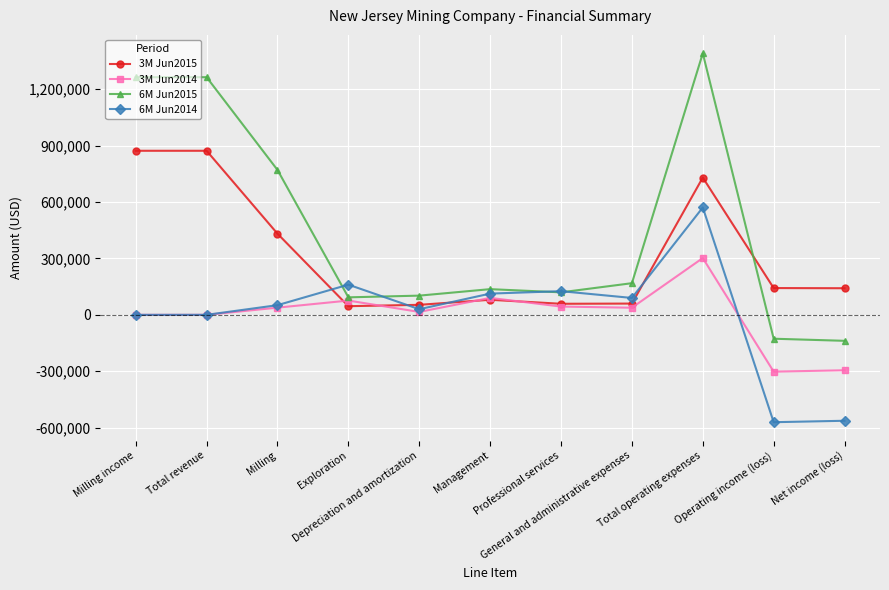

What are all the series names shown in the legend?

3M Jun2015, 3M Jun2014, 6M Jun2015, 6M Jun2014